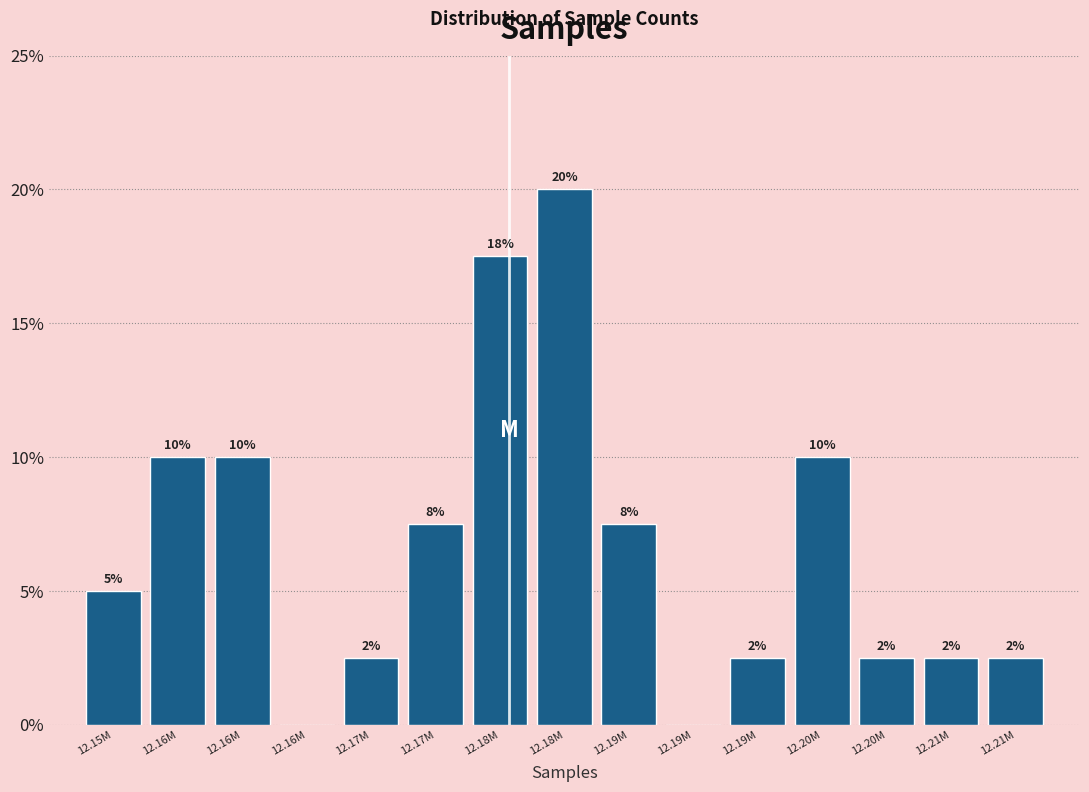

Are the bars horizontal?

No